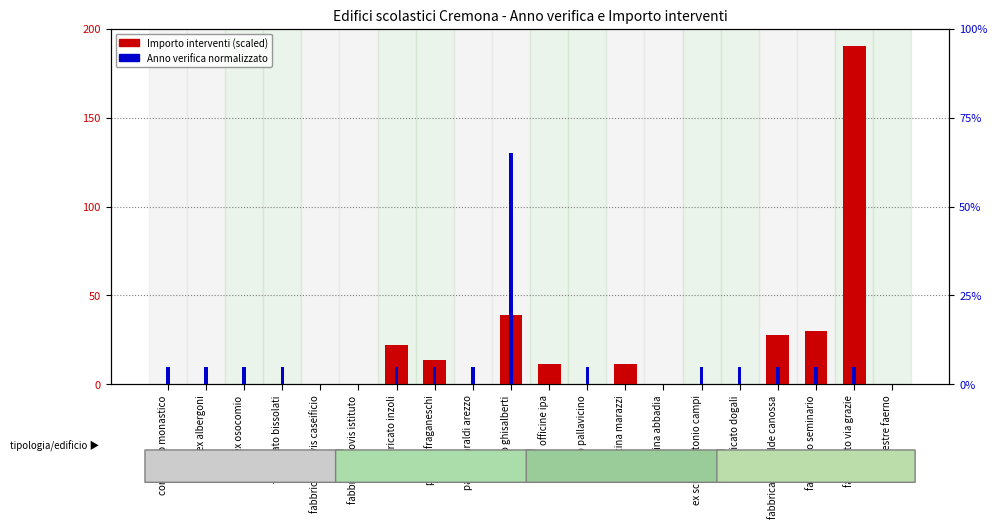

What is the maximum value for Anno verifica (normalized)?

65.0